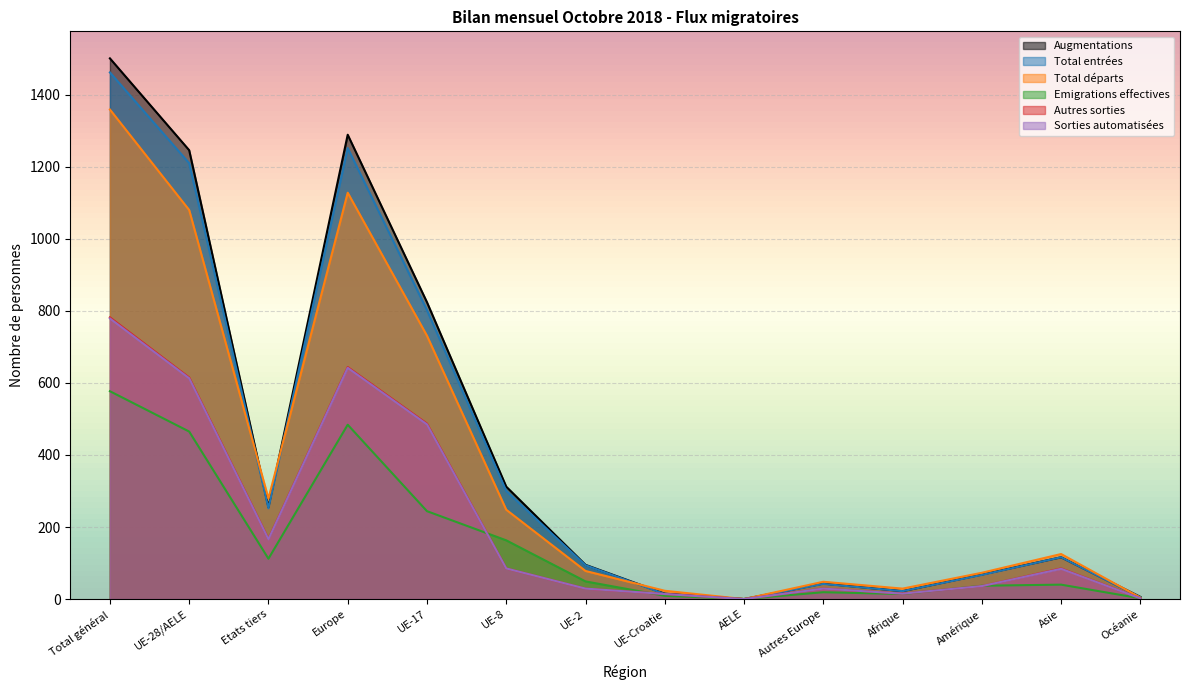

True or false: Augmentations and Emigrations effectives intersect in this chart.

False